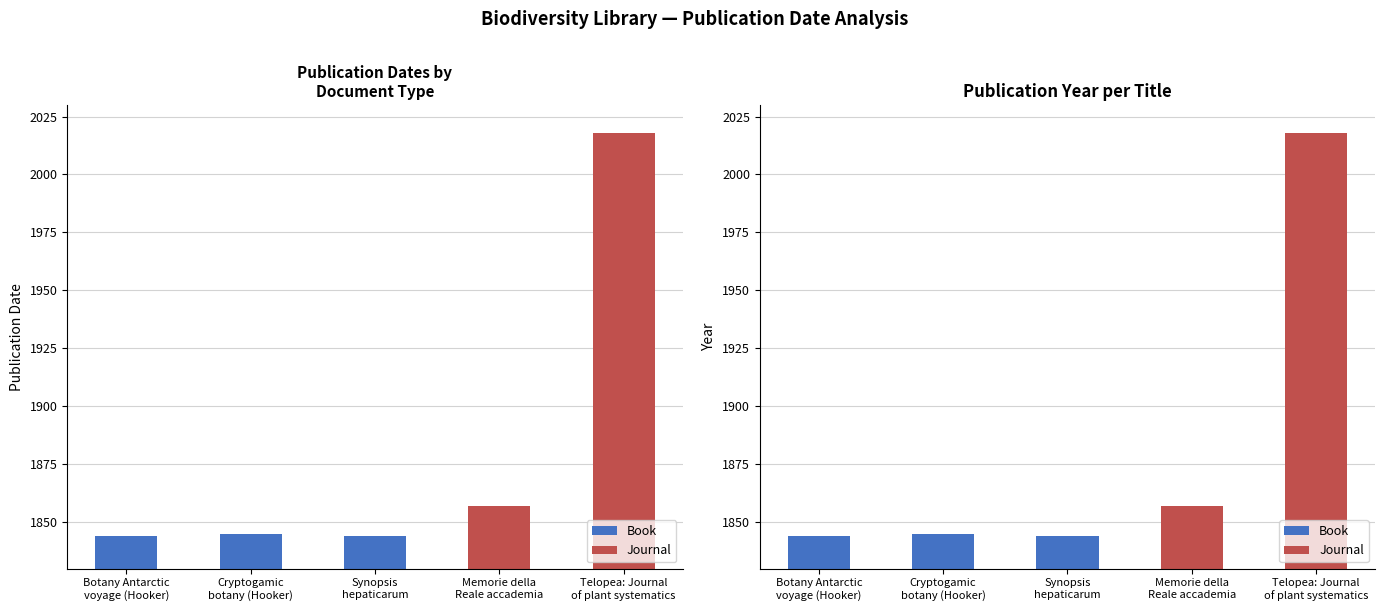

What is the ratio of the value at Synopsis
hepaticarum to the value at Cryptogamic
botany (Hooker)?

1.0